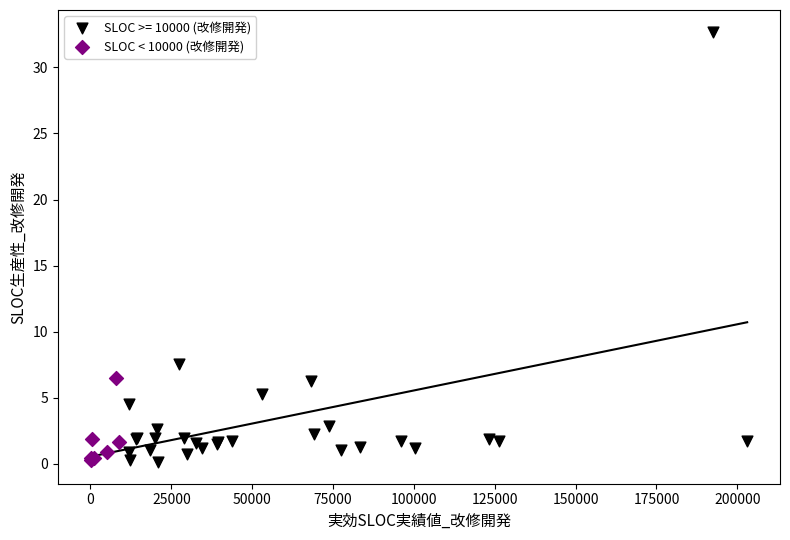

Which series contains the highest Y value?

SLOC >= 10000 (改修開発)